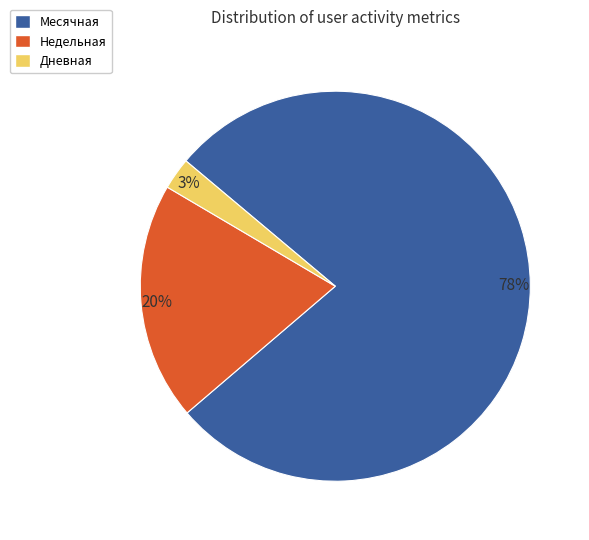

Which slice represents more than half of the pie?

Месячная